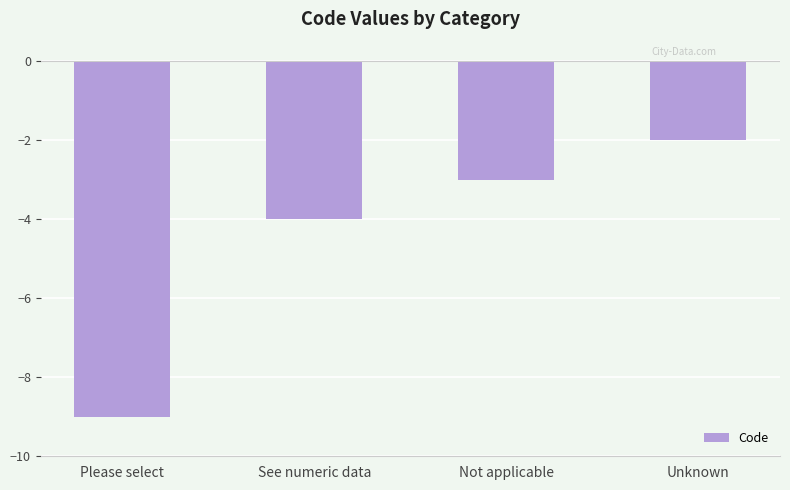

How many data points are above -3?

1